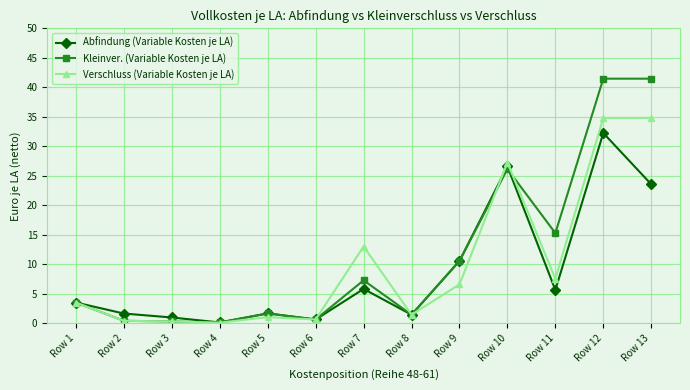

At which category does Abfindung (Variable Kosten je LA) reach its first local valley?

Row 4